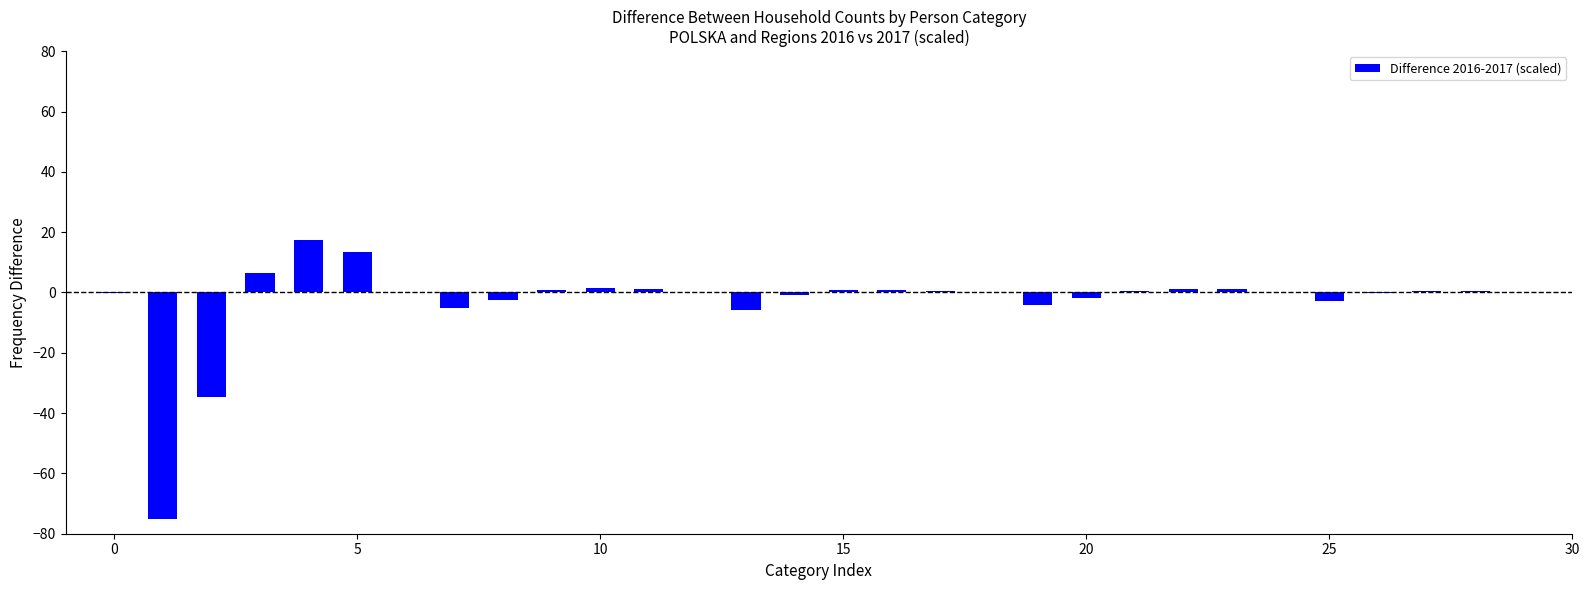

What is the sum of all values?

-86.8